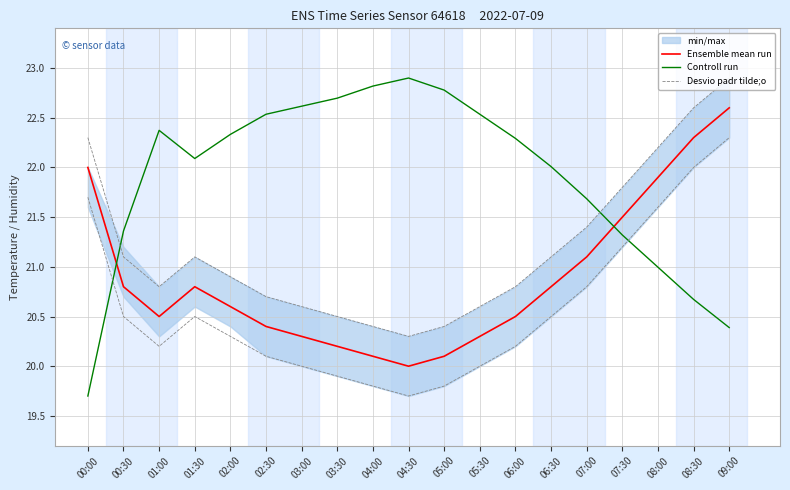

The value of Ensemble mean run at 01:00 is 32.5. True or false?

False